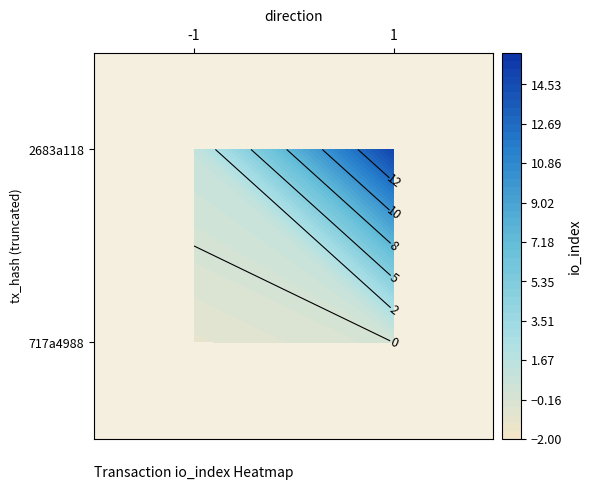

Reading left to right, transcribe all the data shown in this chart.

717a4988: -1	0
2683a118: 1	15